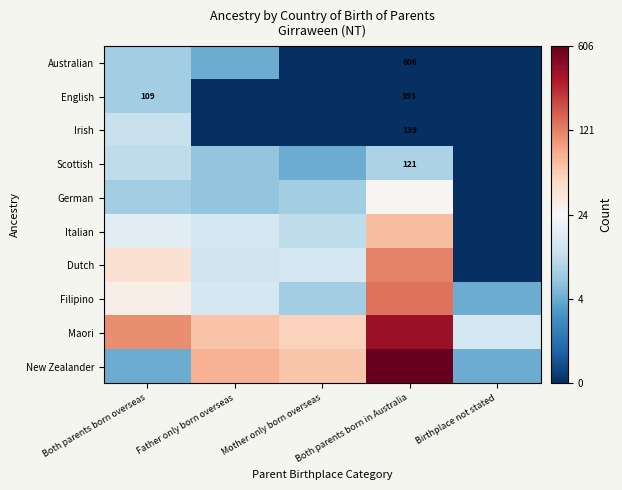

At which category is the sum across all series the highest?

Both parents born in Australia